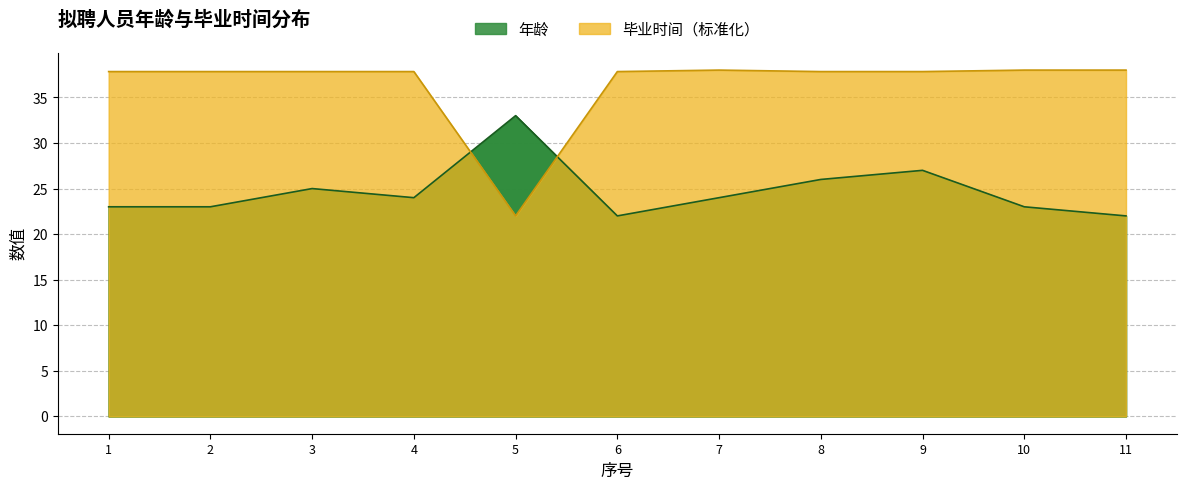

How many intersections are there between 毕业时间 and 年龄?

2